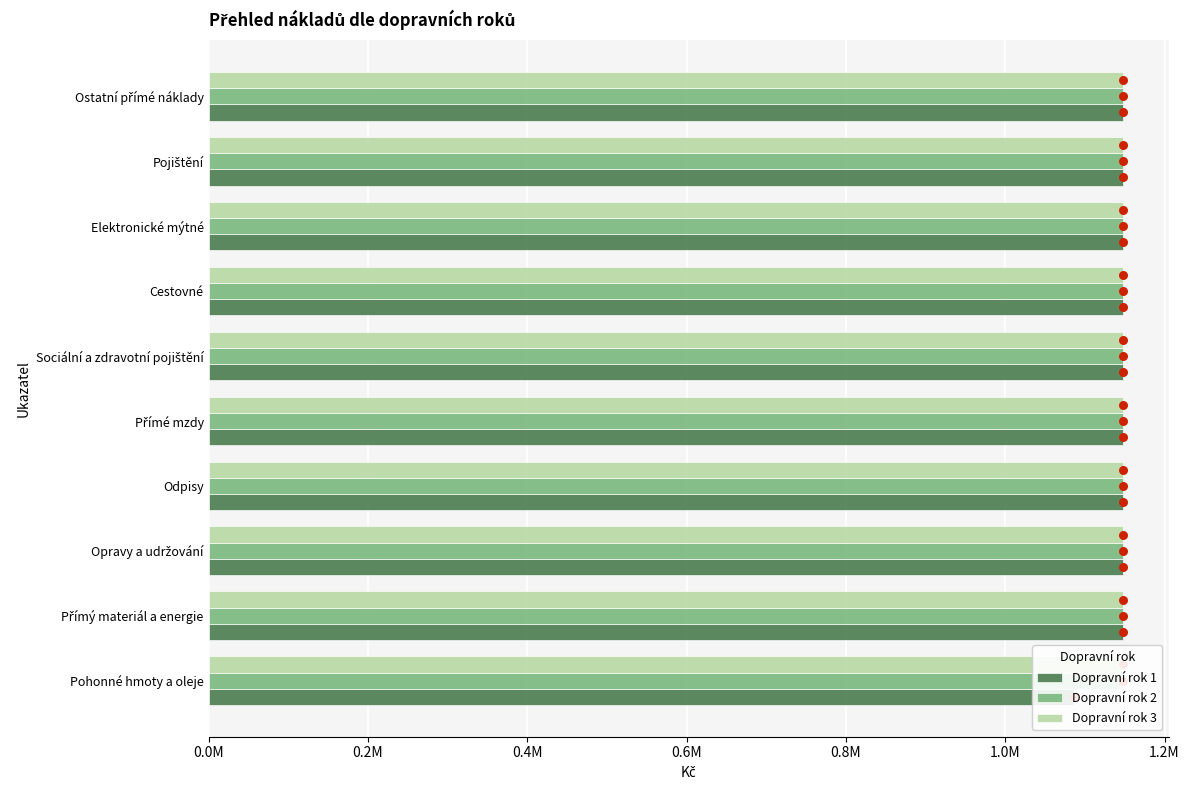

At how many categories does at least one series exceed 81878?

10